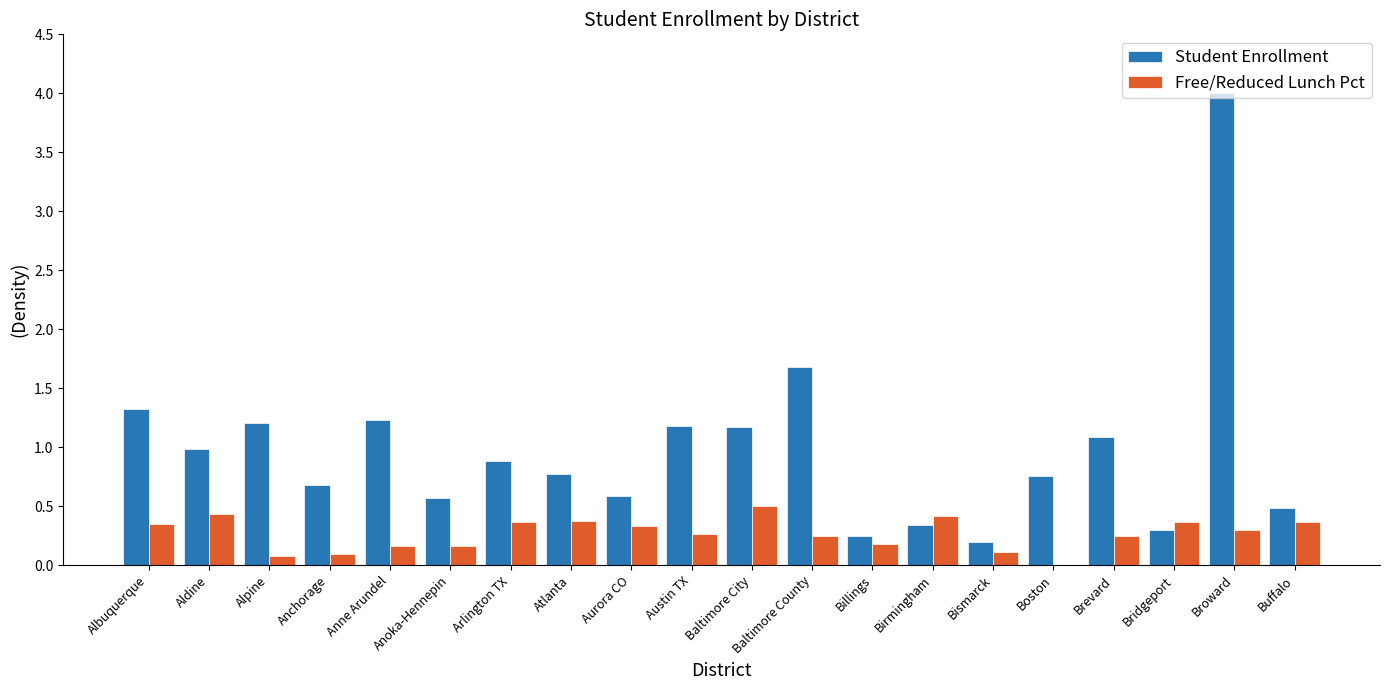

The Free/Reduced Lunch Pct series shows 0.6 at Aurora CO. True or false?

False